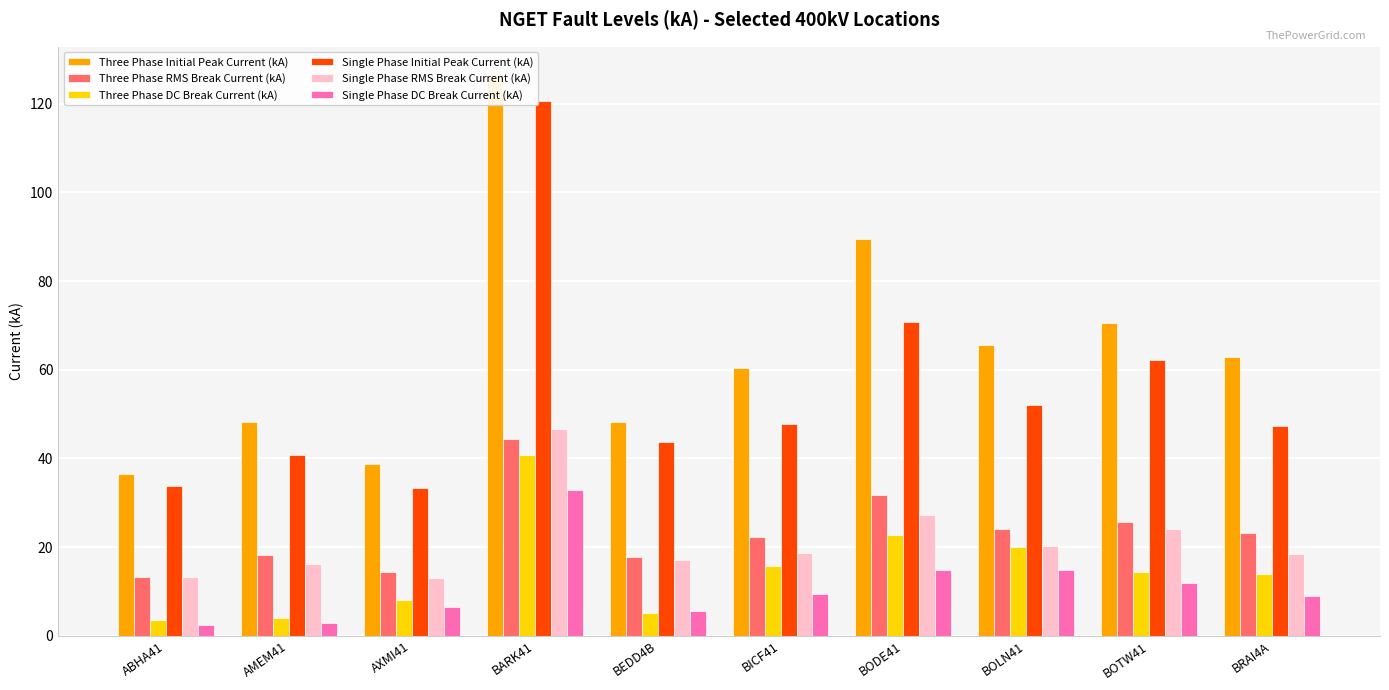

At how many categories does at least one series exceed 61?

5